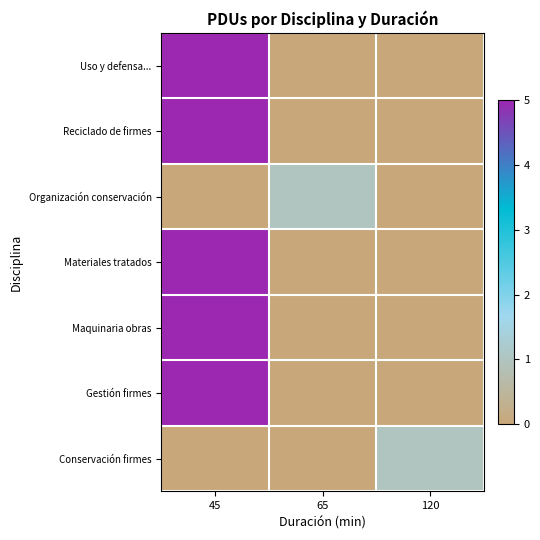

At how many categories does at least one series exceed 1?

1